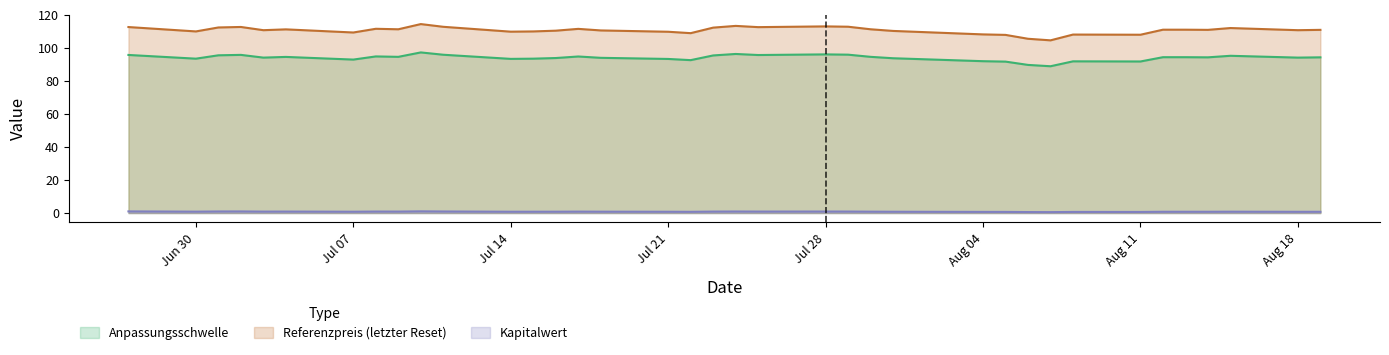

Which series has the widest spread of values?

Referenzpreis (letzter Reset)